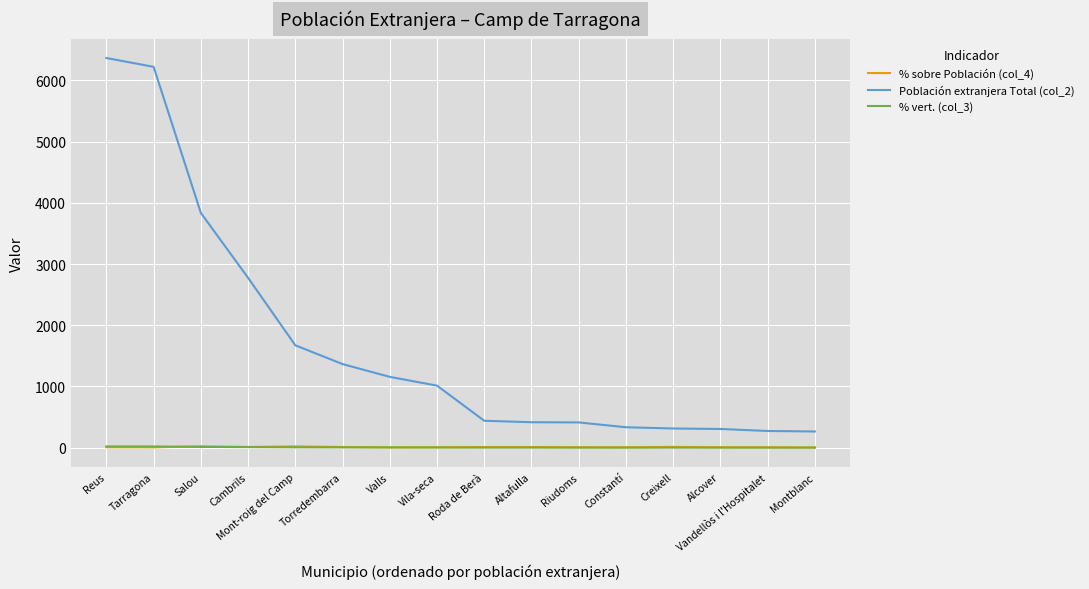

What is the minimum value for % sobre Población (col_4)?

4.2